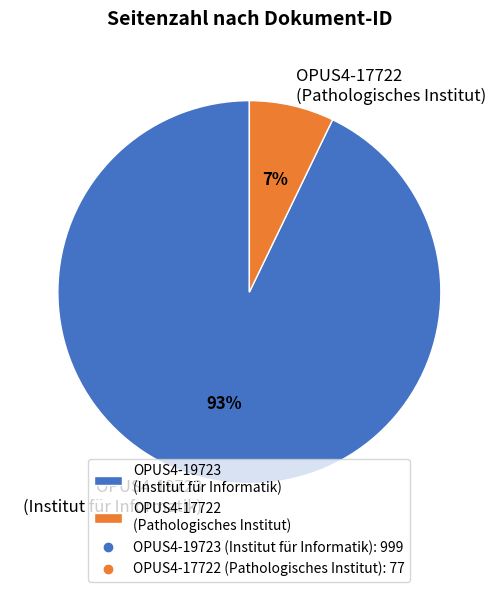

What is the largest slice in the pie chart?

OPUS4-19723 (Institut für Informatik)